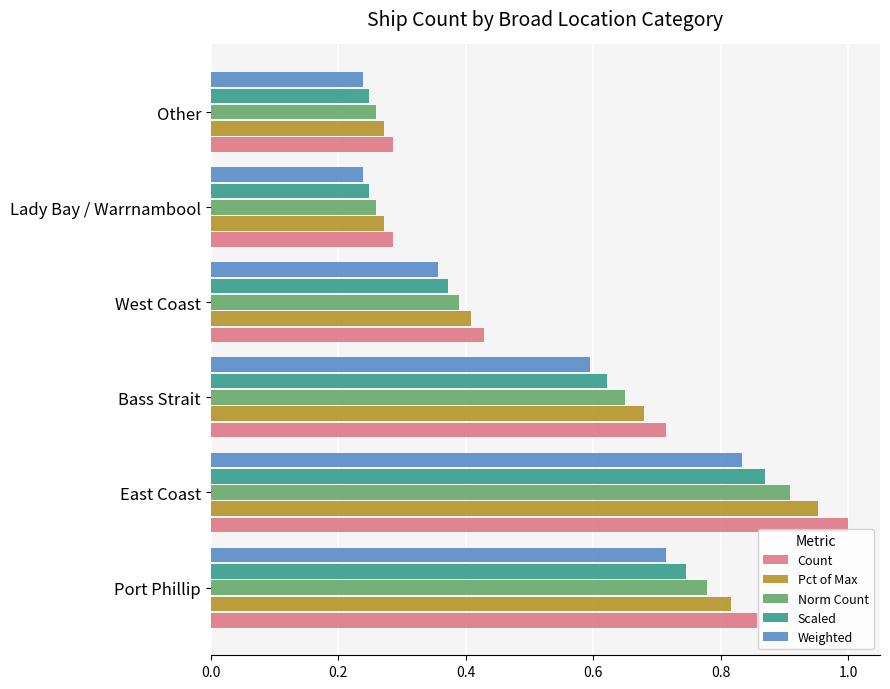

The Pct of Max series shows 0.6 at West Coast. True or false?

False